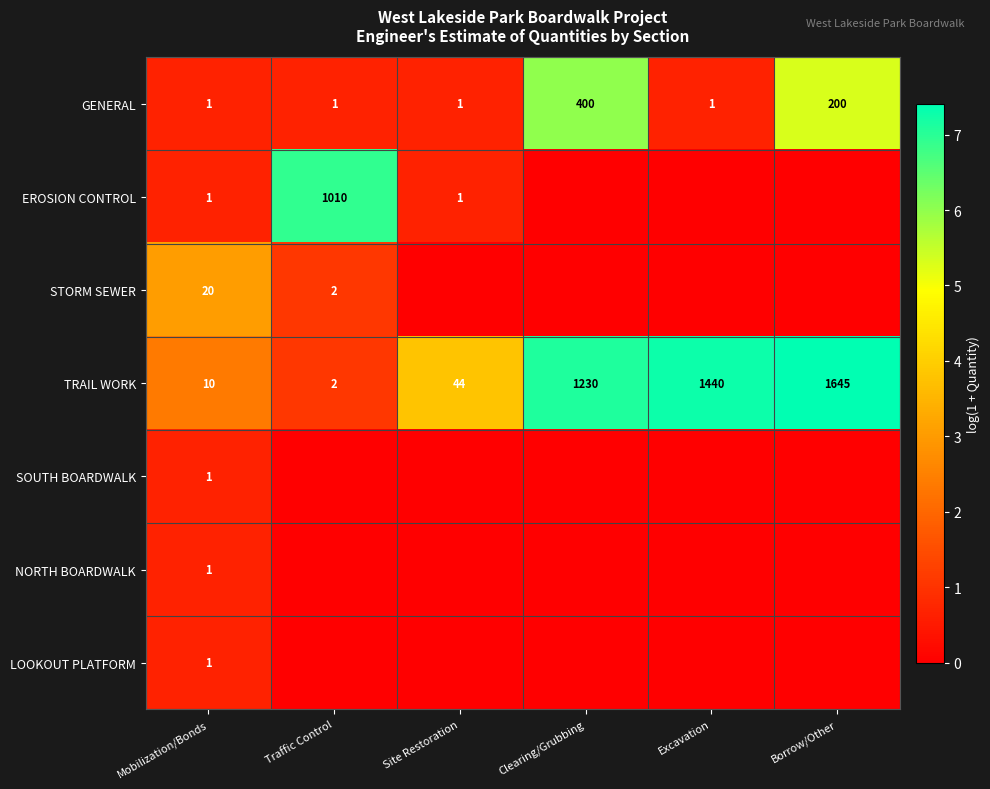

Is the value of TRAIL WORK at Excavation greater than the value of GENERAL at Traffic Control?

Yes